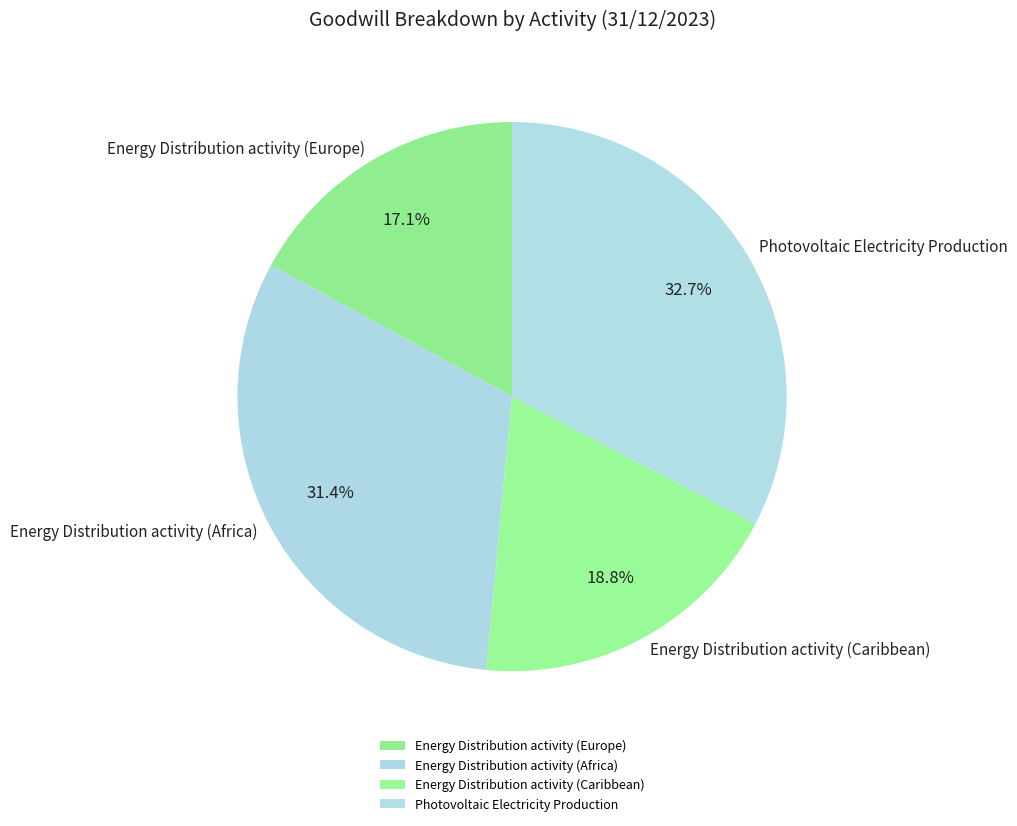

True or false: Energy Distribution activity (Caribbean) accounts for 19% of the total.

True